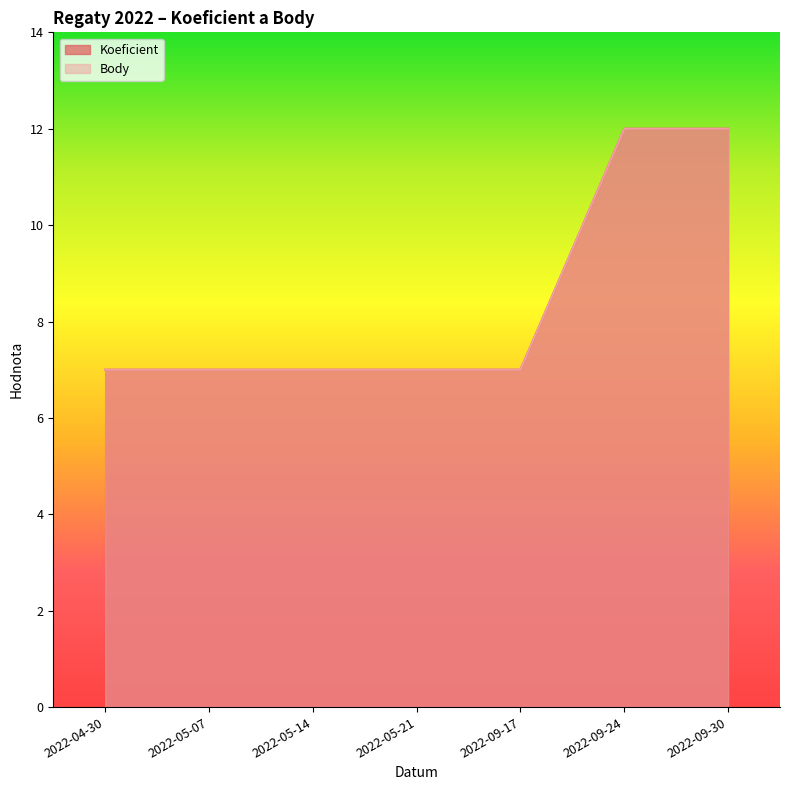

Does the chart have visible grid lines?

No